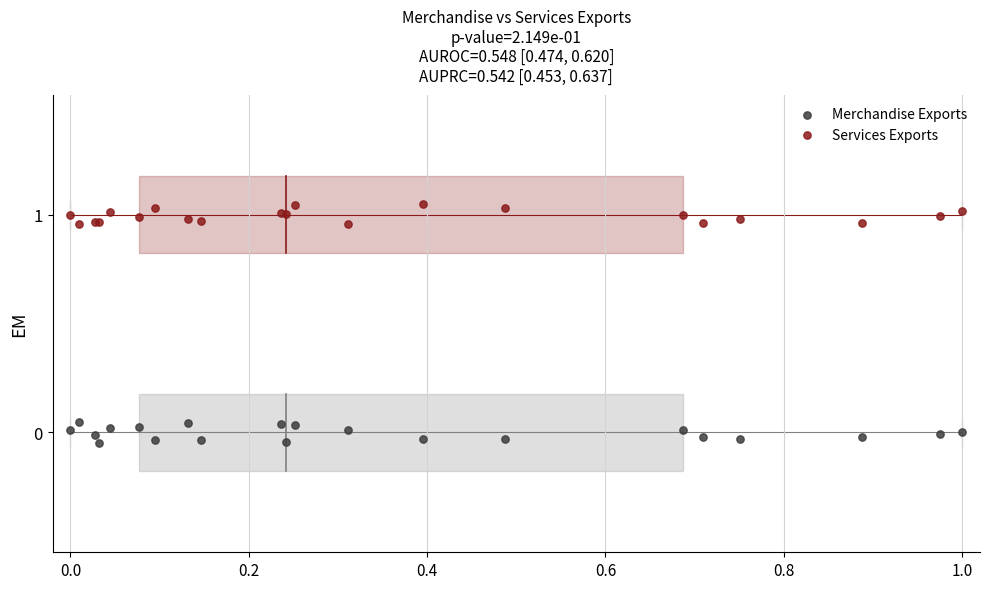

Which series contains the lowest Y value?

Merchandise Exports